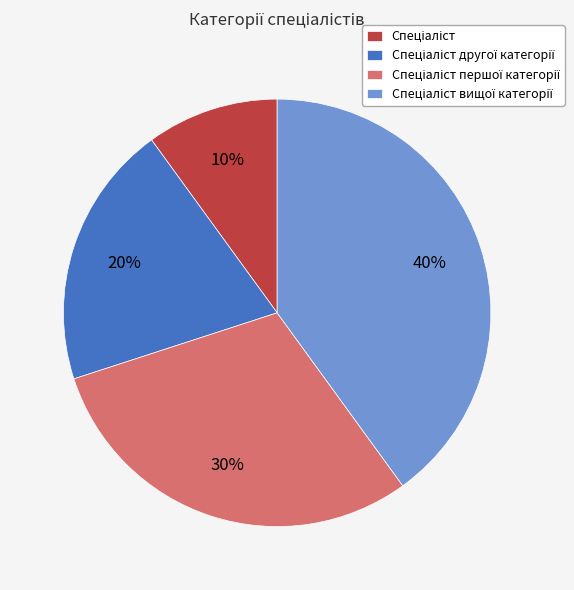

Is there a majority slice in this chart?

No